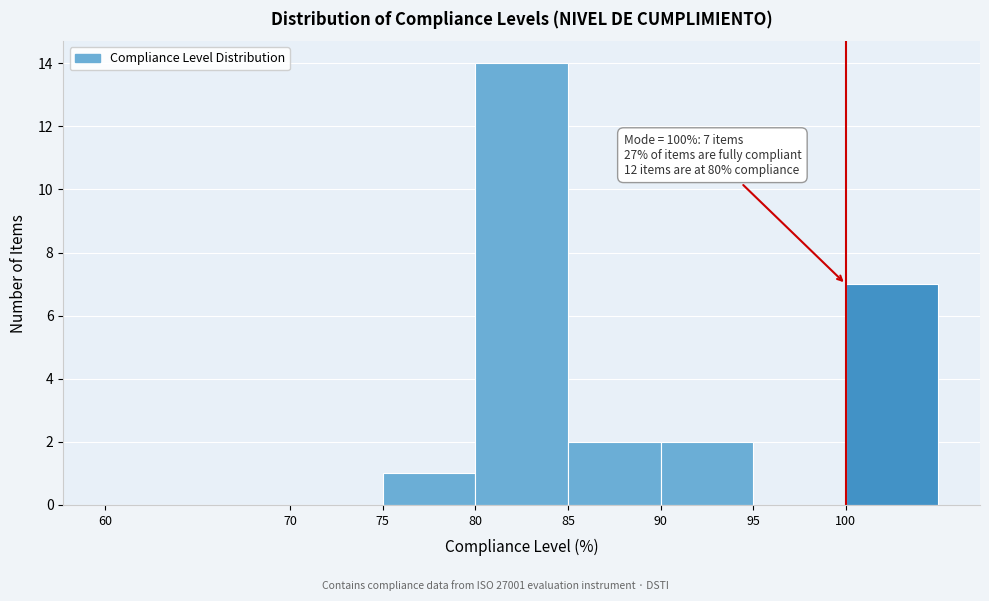

Which range on the x-axis has the tallest bar?

80 to 85